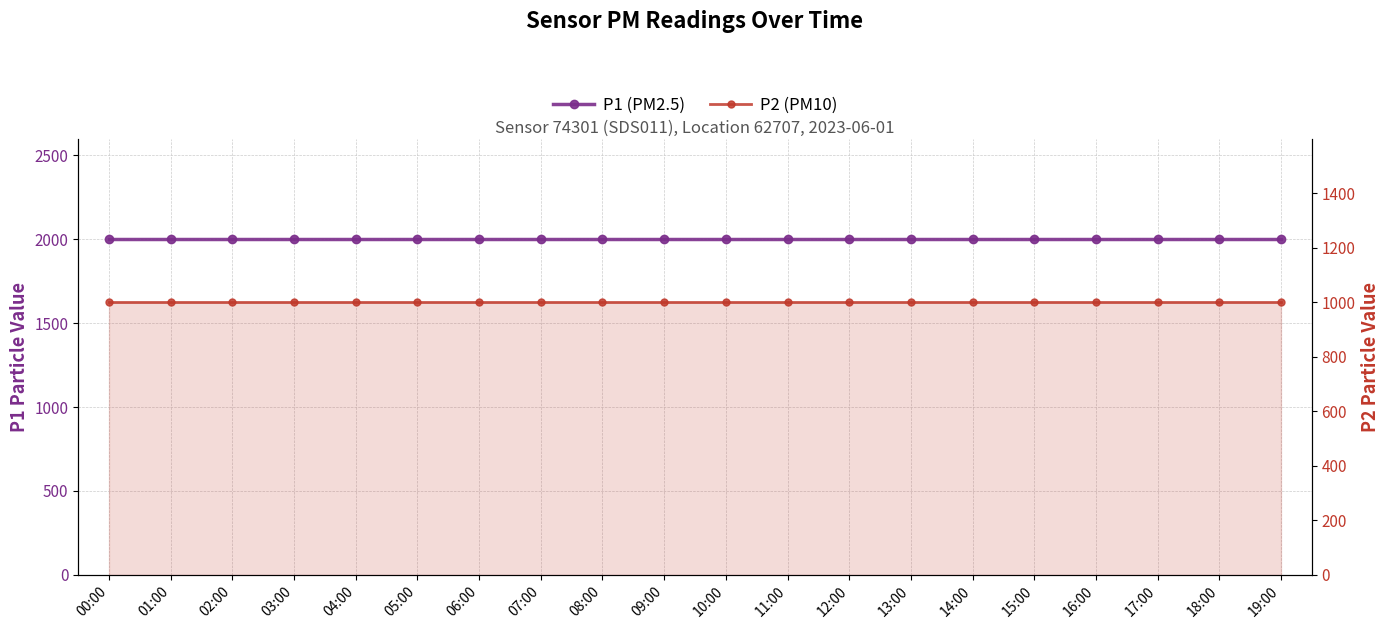

Reading right to left, extract all data points from this chart.

P1: 1999.9	1999.9	1999.9	1999.9	1999.9	1999.9	1999.9	1999.9	1999.9	1999.9	1999.9	1999.9	1999.9	1999.9	1999.9	1999.9	1999.9	1999.9	1999.9	1999.9
P2: 999.9	999.9	999.9	999.9	999.9	999.9	999.9	999.9	999.9	999.9	999.9	999.9	999.9	999.9	999.9	999.9	999.9	999.9	999.9	999.9